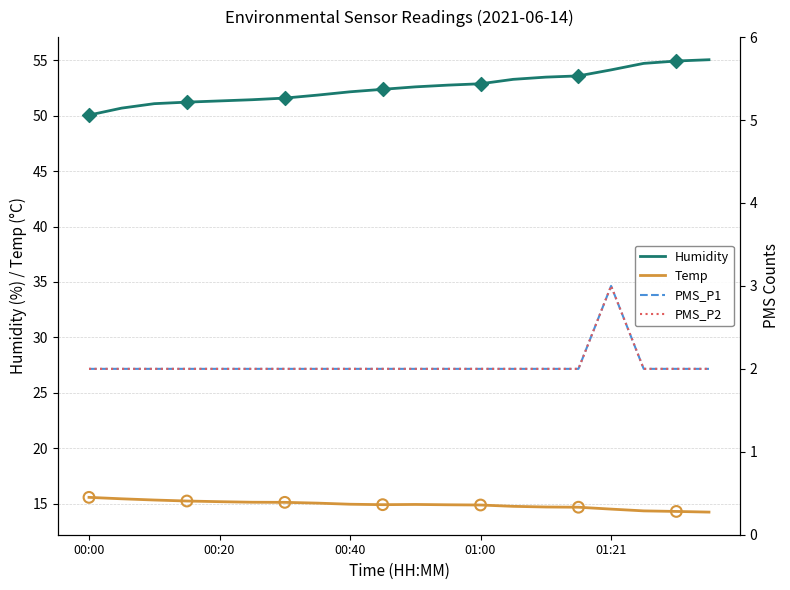

Which series reaches the minimum Y coordinate?

PMS_P1